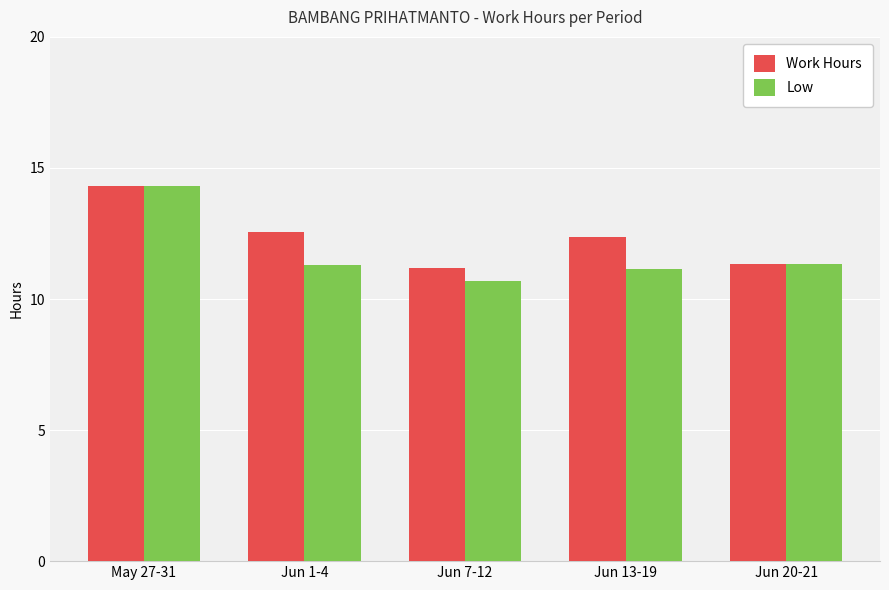

List the labels in order of Work Hours value, smallest first.

Jun 7-12, Jun 20-21, Jun 13-19, Jun 1-4, May 27-31